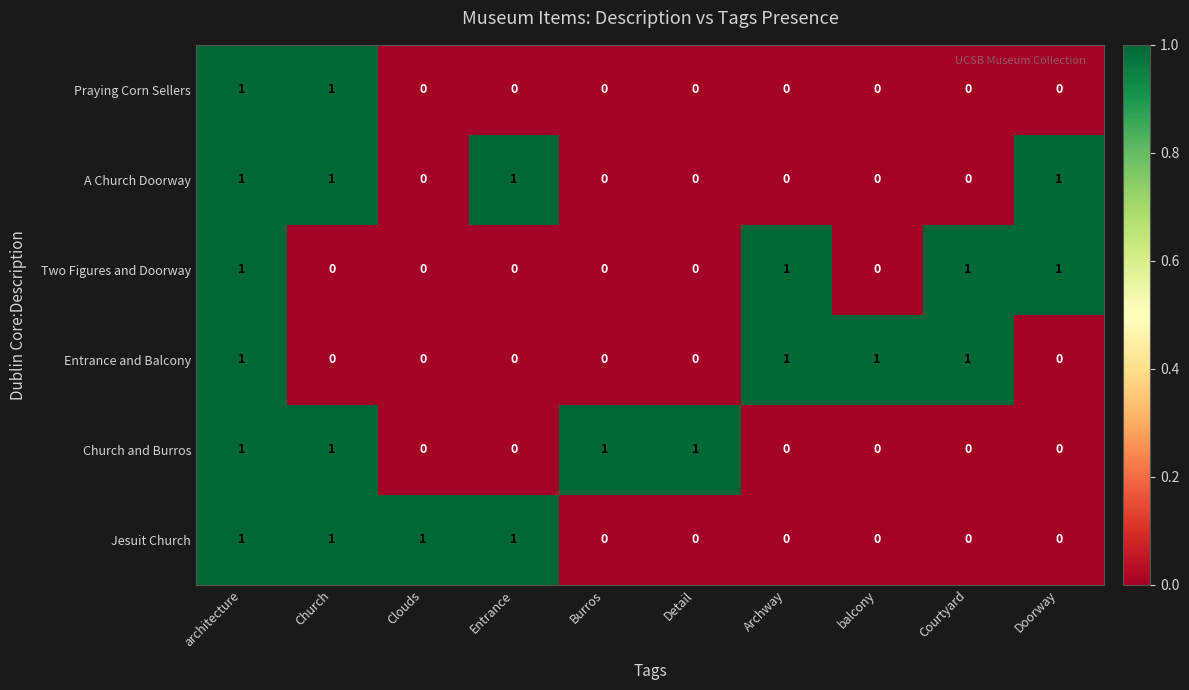

What is the spread (max minus min) of values at Archway?

1